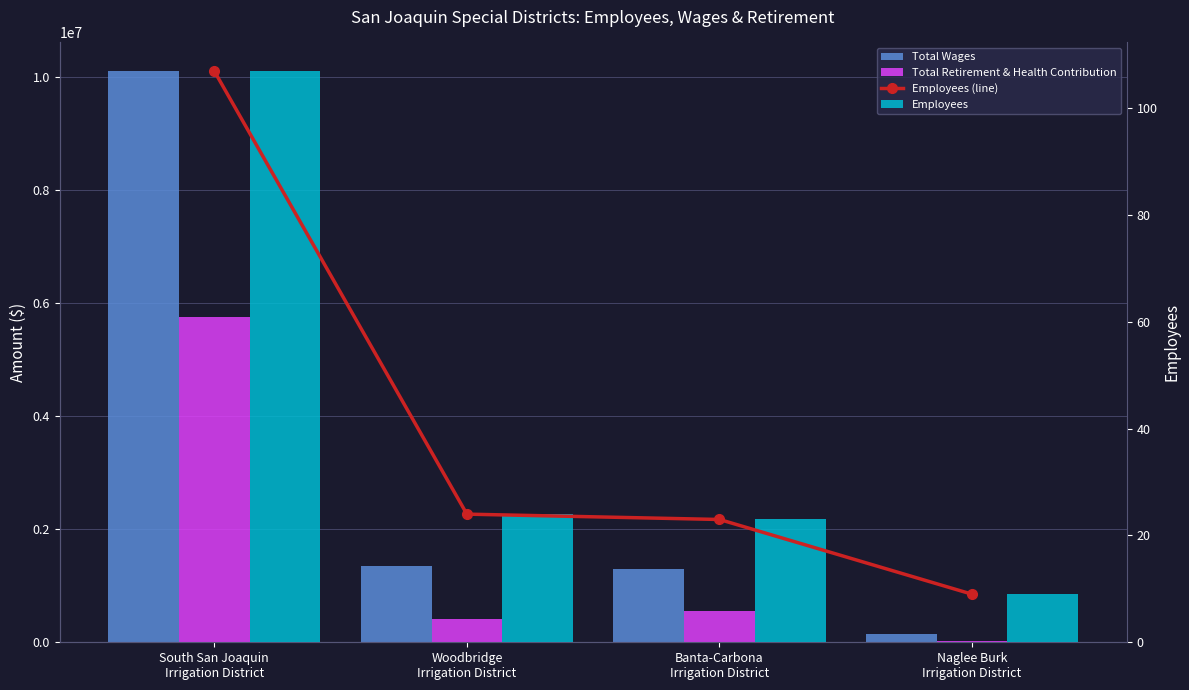

What position from the left is Woodbridge
Irrigation District?

2